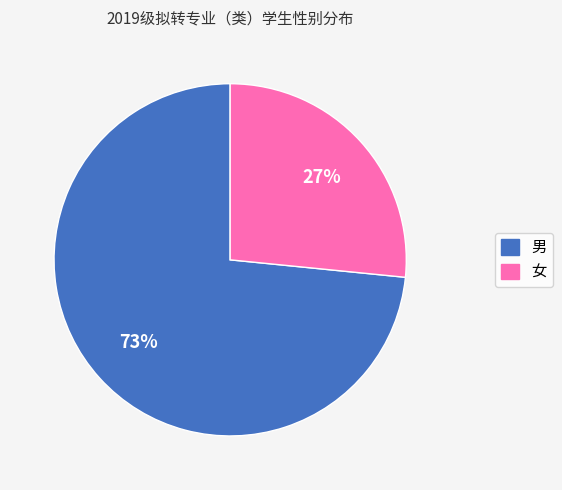

What percentage is the 女 slice, to the nearest percent?

27%